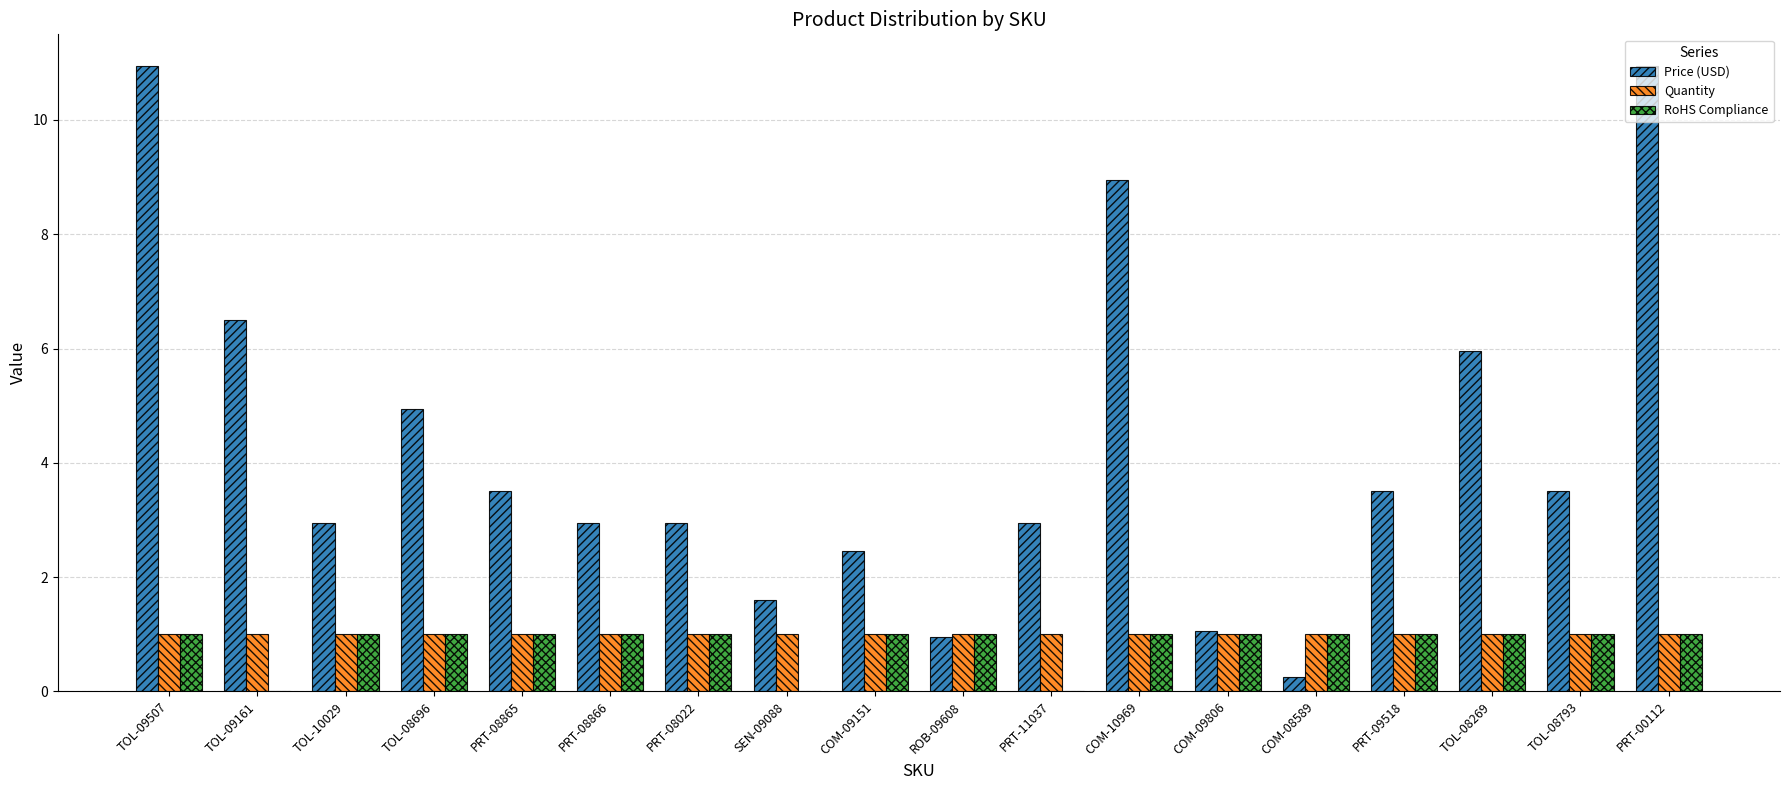

The value of Price (USD) at TOL-08269 is 4.1. True or false?

False